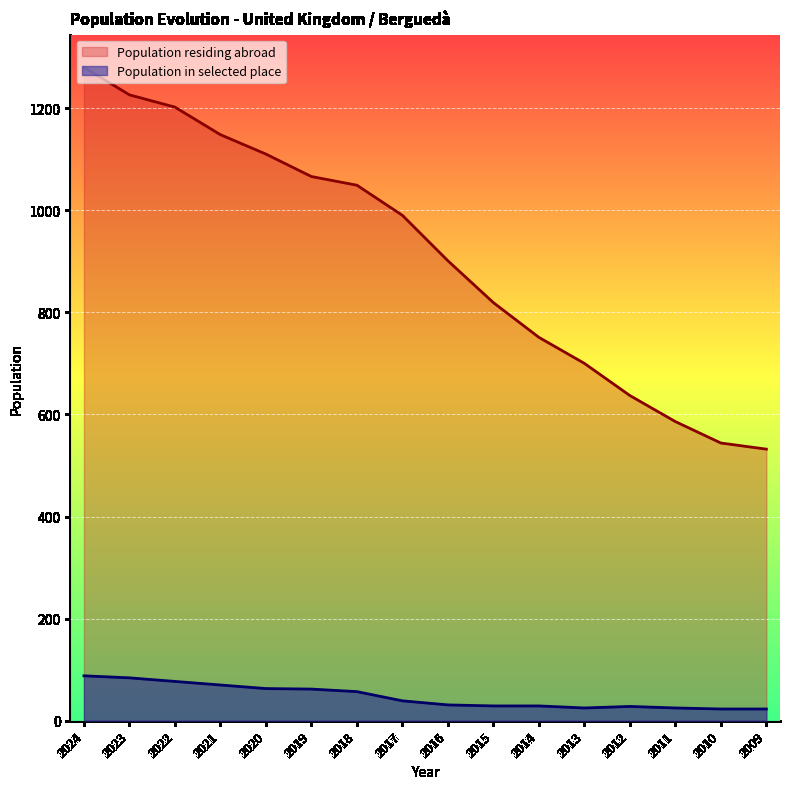

How many series are shown in this chart?

2